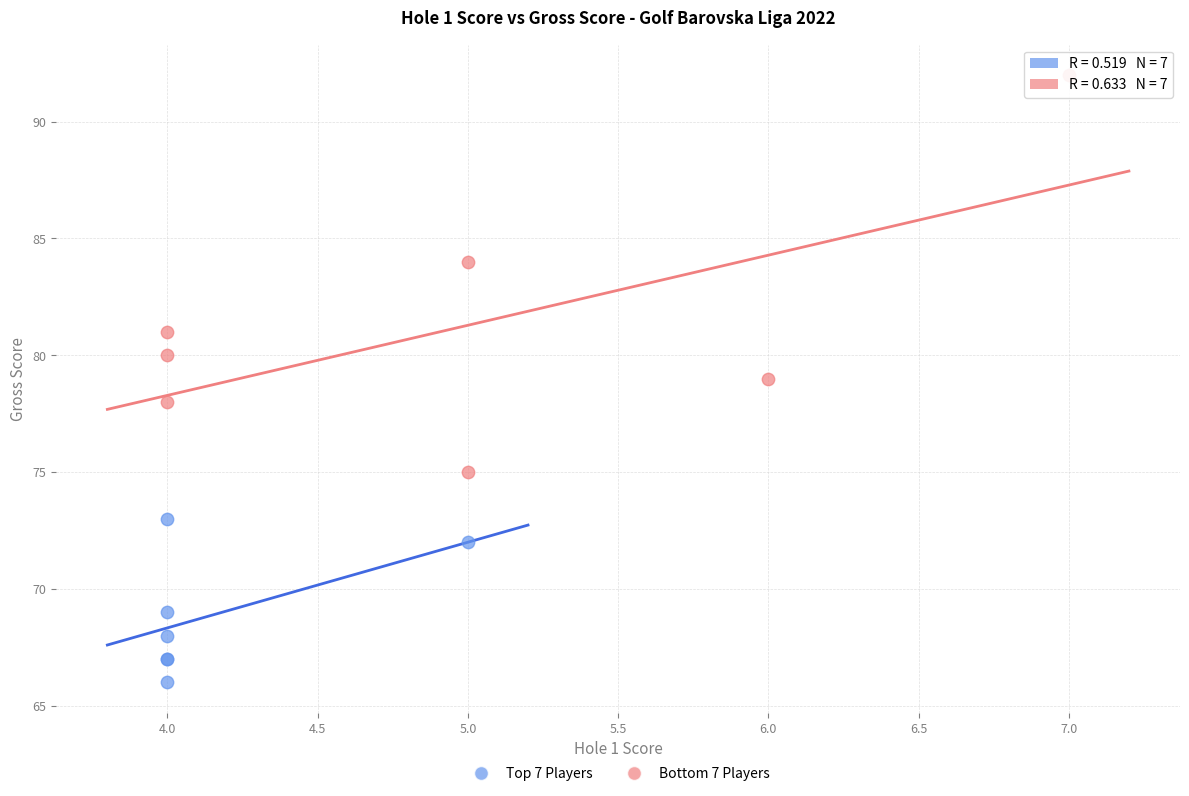

Which series contains the lowest Y value?

Top 7 Players